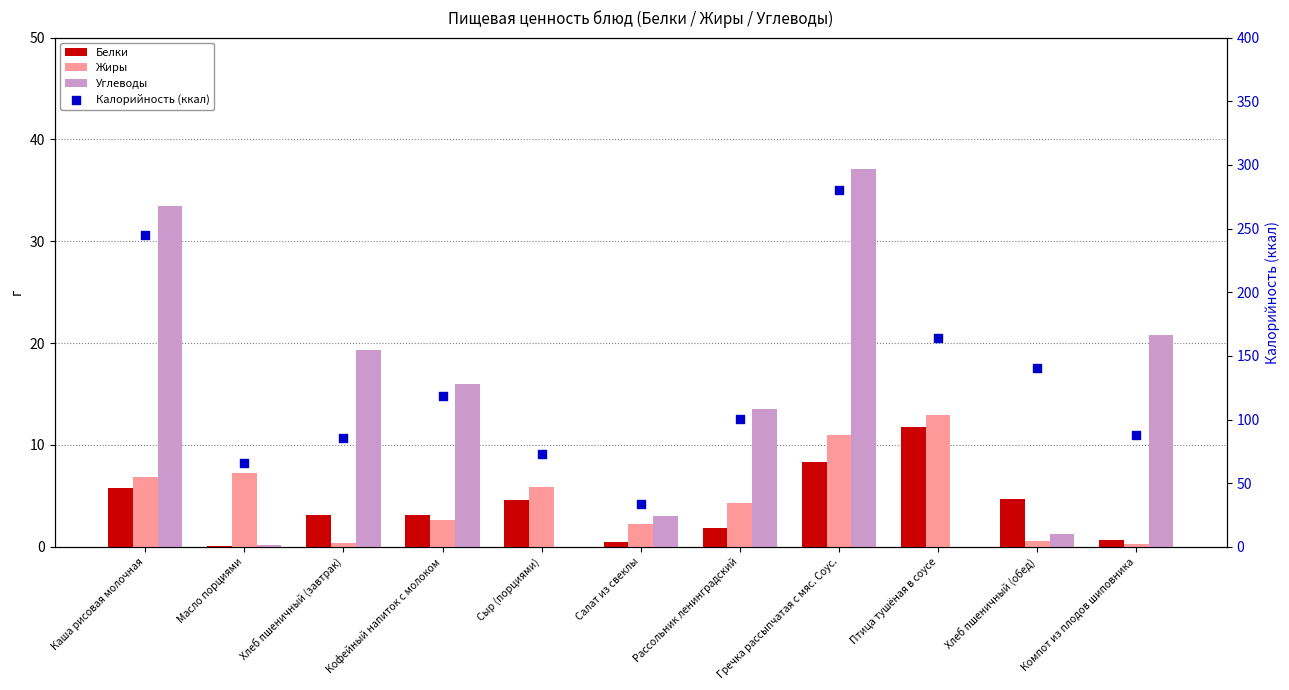

Which series has the largest Y range (max minus min)?

Калорийность (ккал)